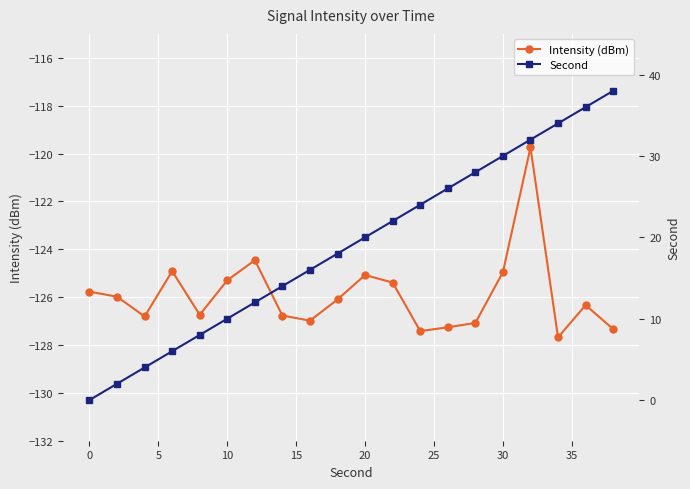

What is the highest value of the Second series?

38.0